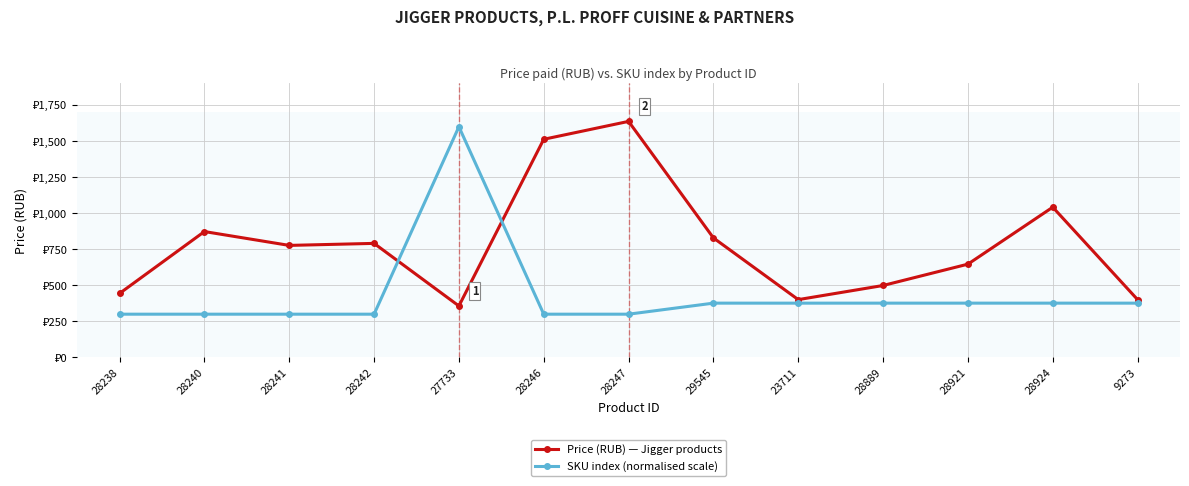

At which category does SKU index (normalised scale) reach its first local peak?

27733